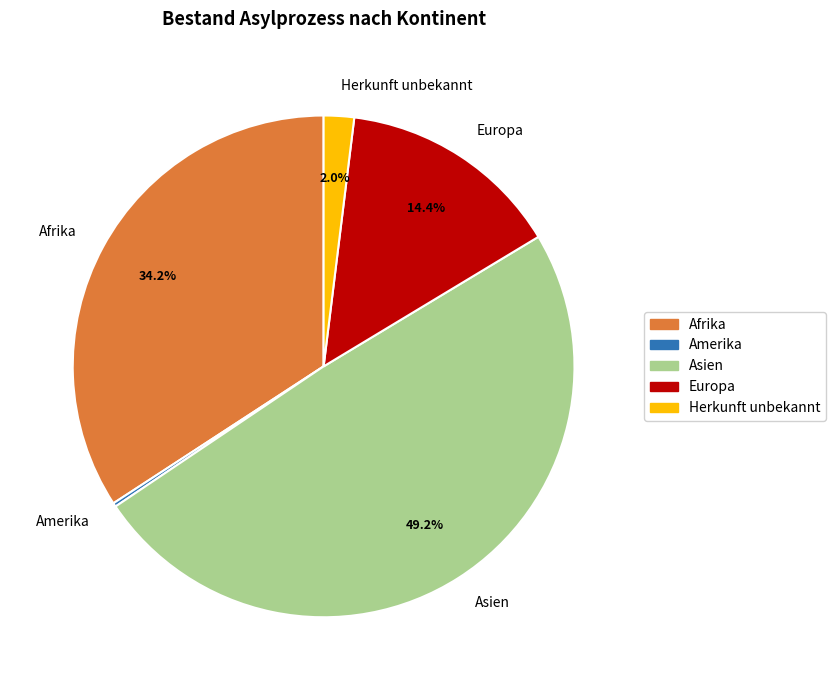

To the nearest percent, what portion does Afrika represent?

34%